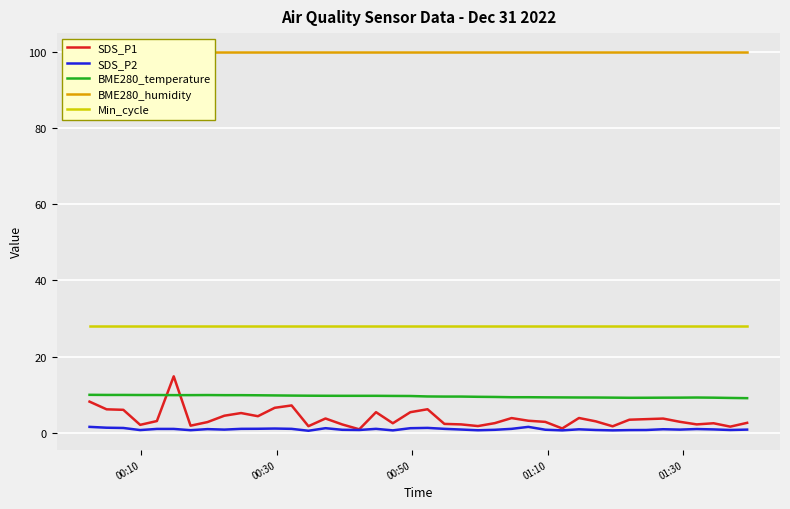

What is the value of the SDS_P1 point at the 23rd from the left?

2.2